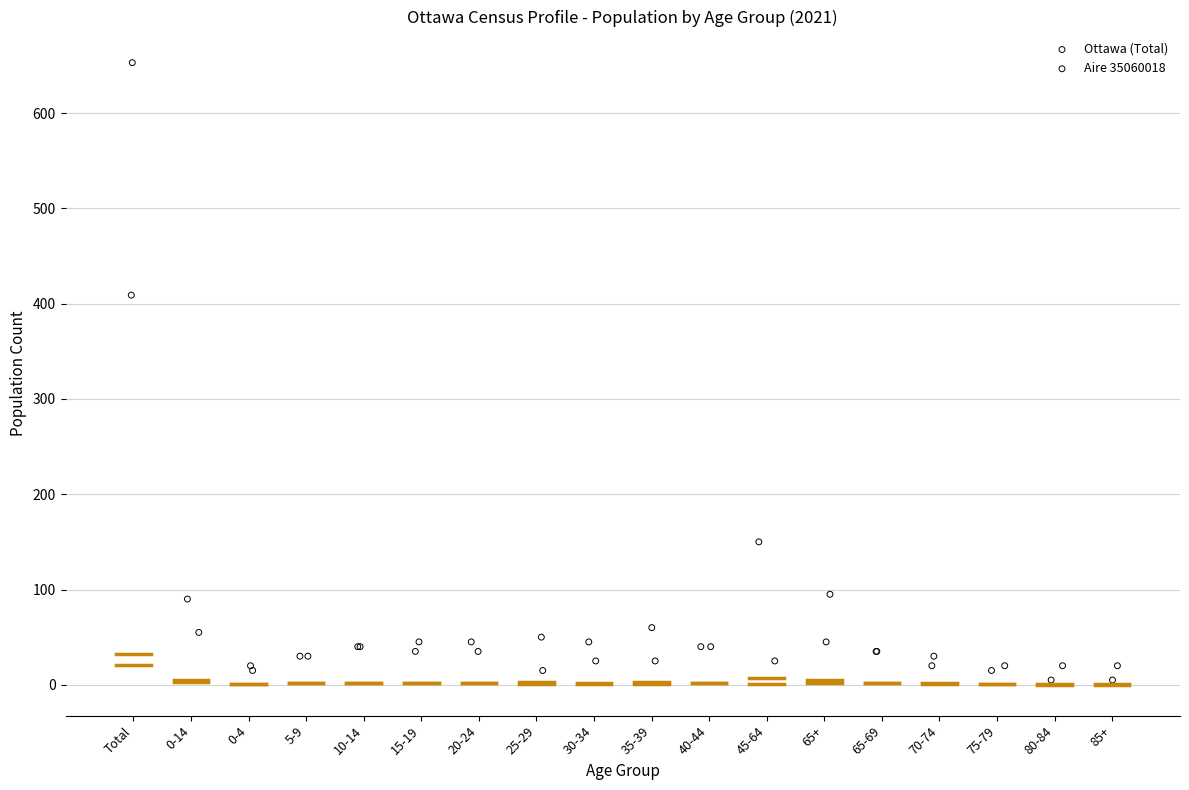

Which series contains the highest Y value?

Aire 35060018